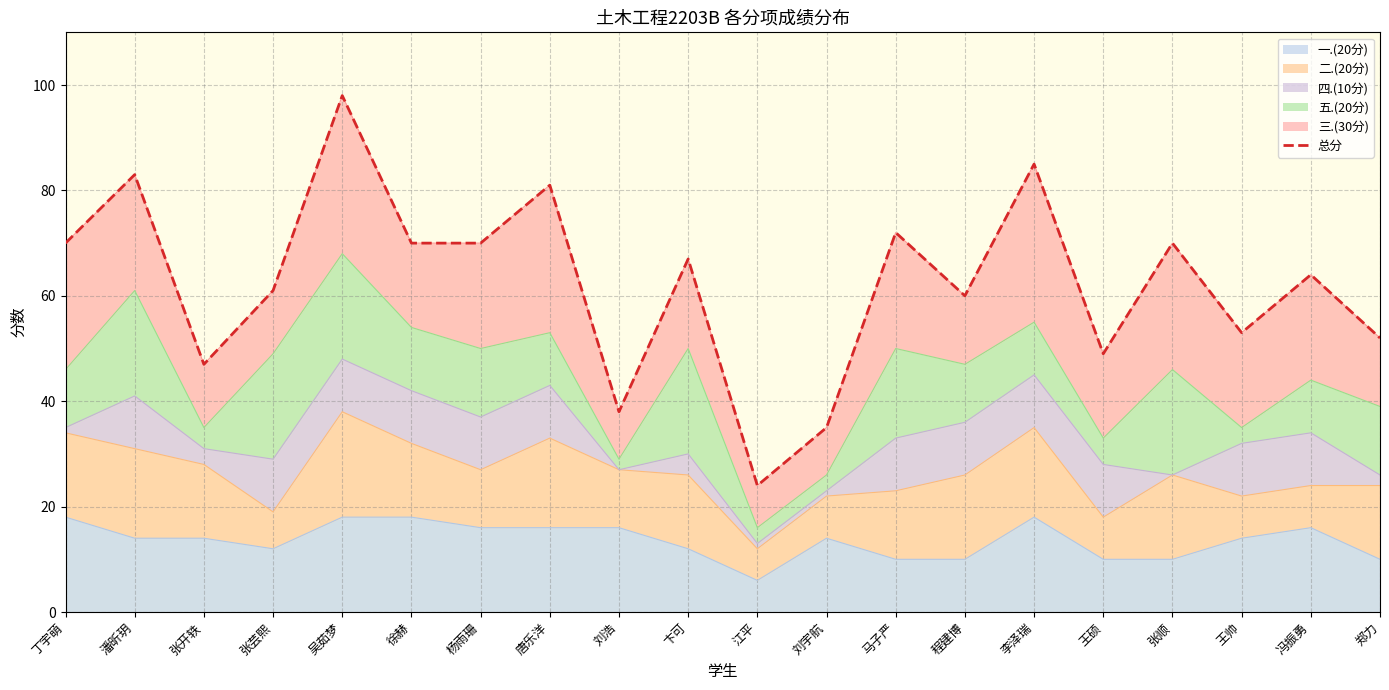

Rank the categories by value from highest to lowest.

吴茹梦, 李泽瑞, 潘昕玥, 唐乐洋, 马子严, 丁宇萌, 徐赫, 杨雨珊, 张顺, 卞可, 冯振勇, 张芸熙, 程建博, 王帅, 郑力, 王硕, 张开轶, 刘浩, 刘宇航, 江平